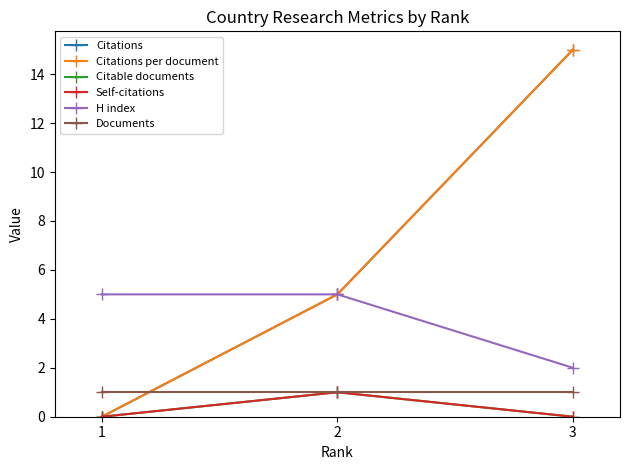

List the labels in order of Citations per document value, smallest first.

1, 2, 3